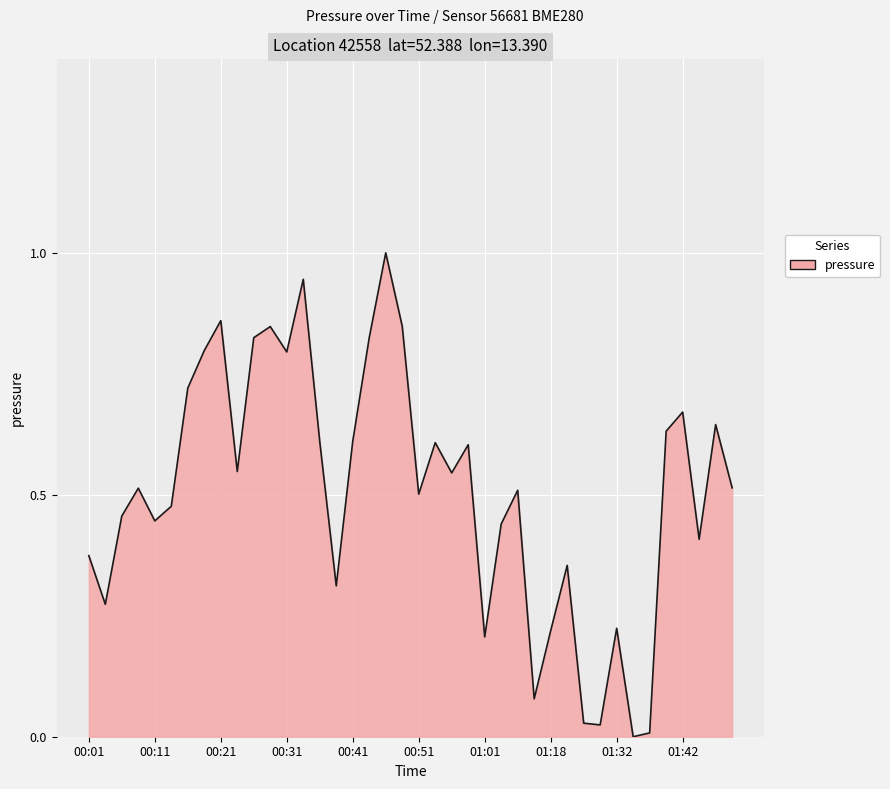

What is the maximum value shown in the chart?

1.0